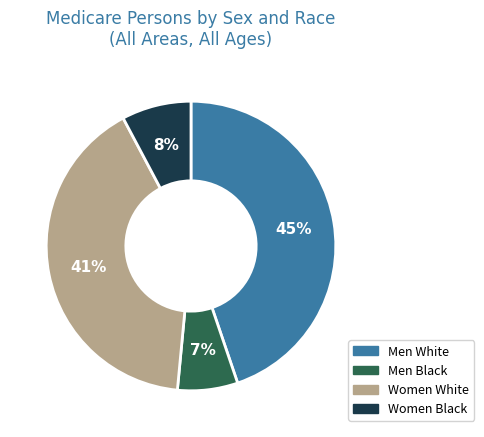

True or false: Men White accounts for 54% of the total.

False